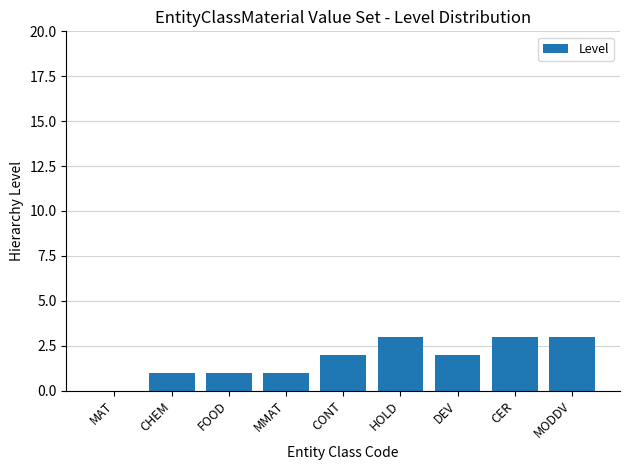

True or false: the data shows 2 at CONT.

True